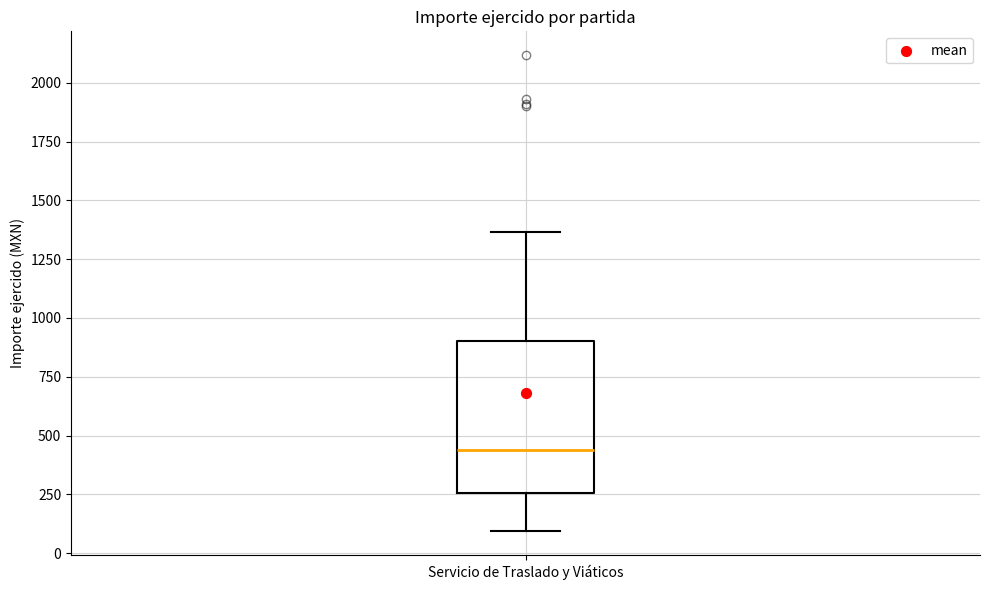

Where does the median line of the box for Servicio de Traslado y Viáticos sit on the y-axis? The values are not printed on the chart, so give them approximately, as read against the axis.

450